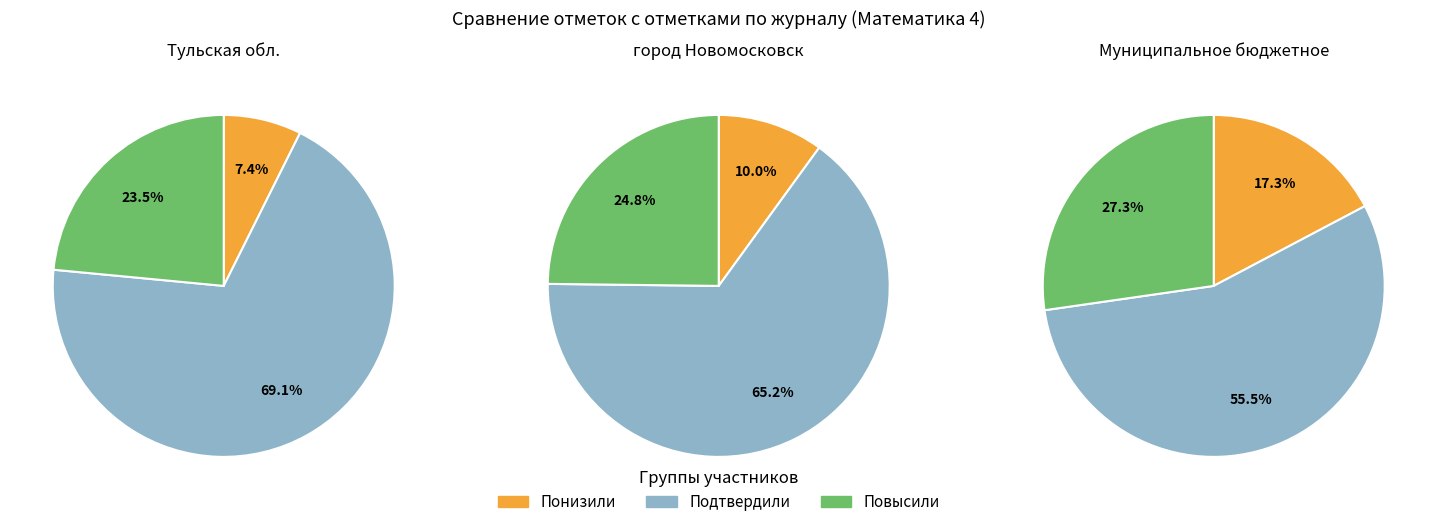

True or false: Повысили accounts for 37% of the total.

False